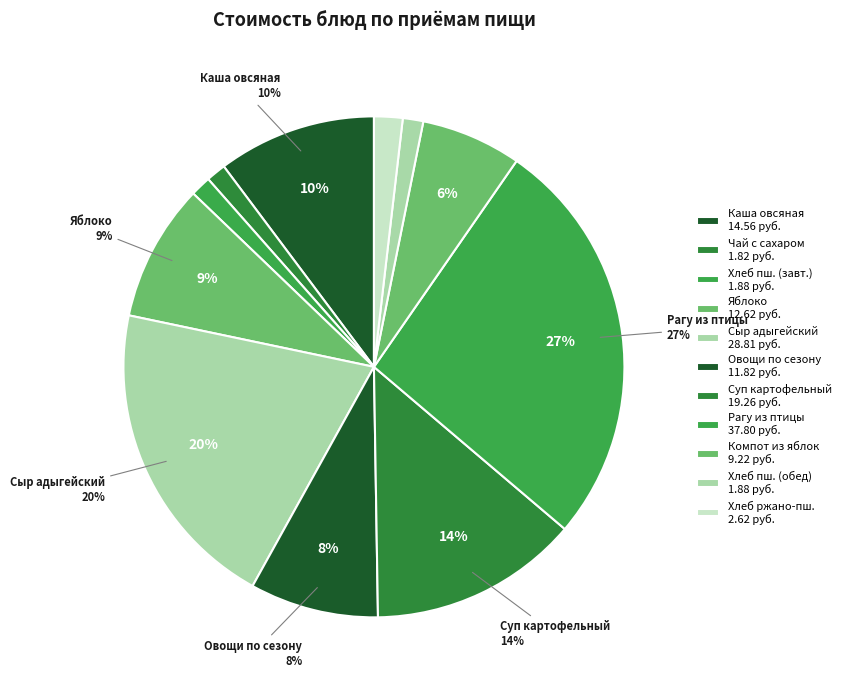

Rank the categories by value from lowest to highest.

Чай с сахаром, Хлеб пшеничный (завтрак), Хлеб пшеничный (обед), Хлеб ржано-пшеничный, Компот из яблок, Овощи по сезону, Яблоко, Каша молочная овсяная из Геркулеса, Суп картофельный с крупой, Сыр адыгейский, Рагу из птицы